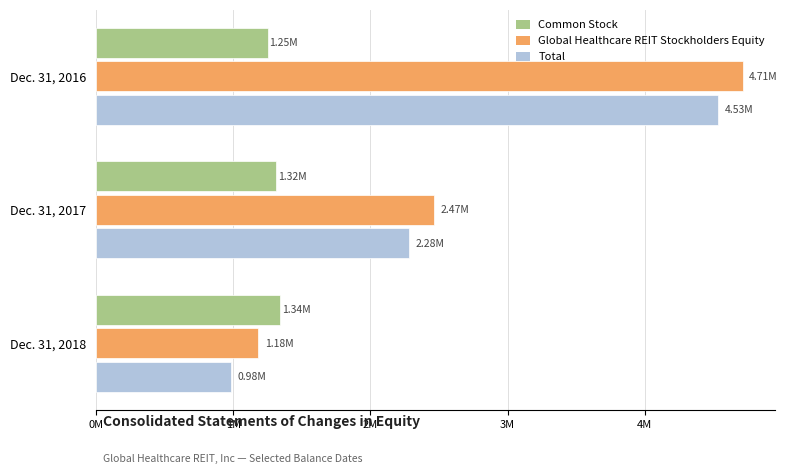

Which series has the widest spread of values?

Total